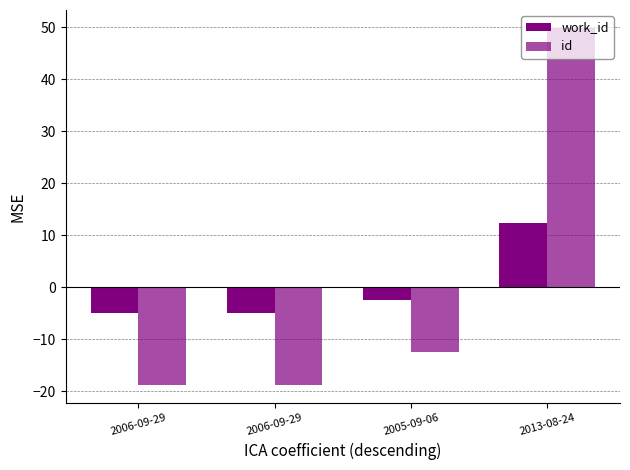

Rank the series by their maximum value, from highest to lowest.

id, work_id